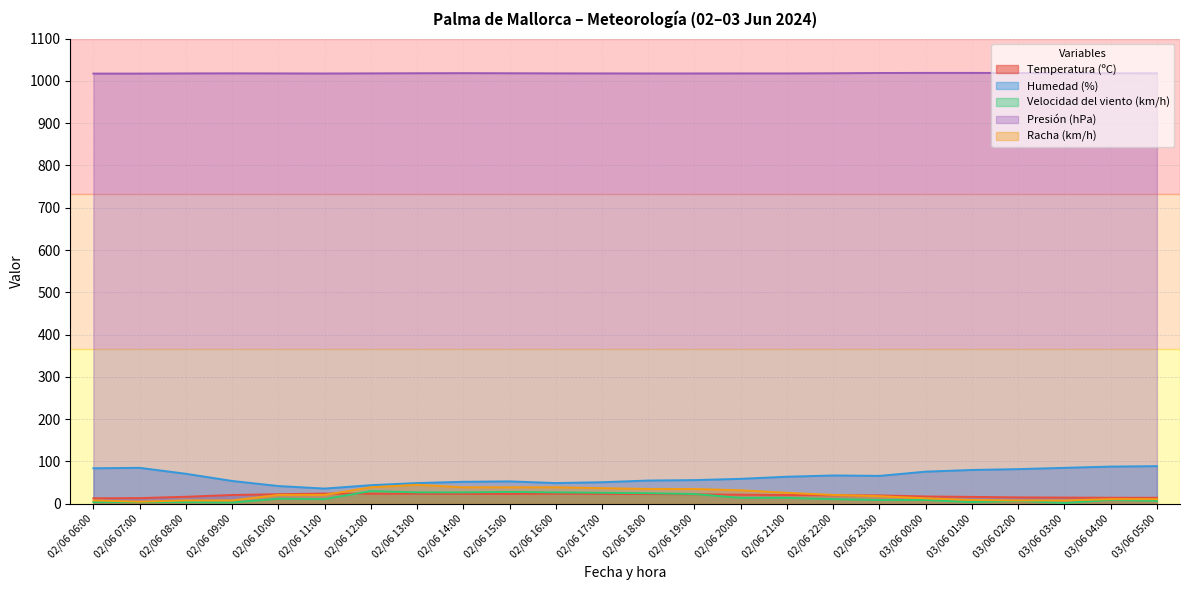

At which category does Racha (km/h) reach its first local valley?

02/06 07:00